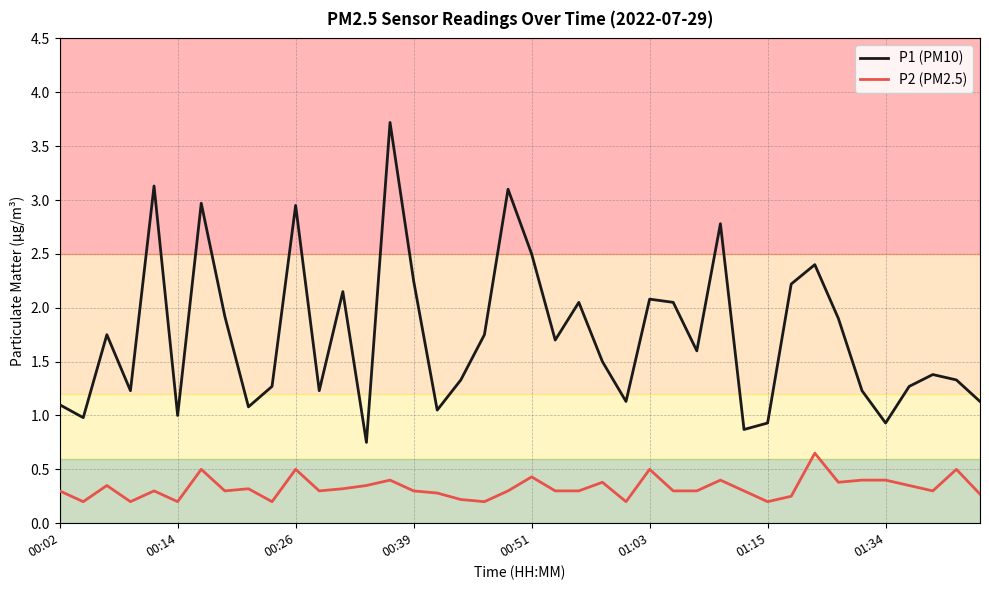

What is the greatest value displayed?

3.7